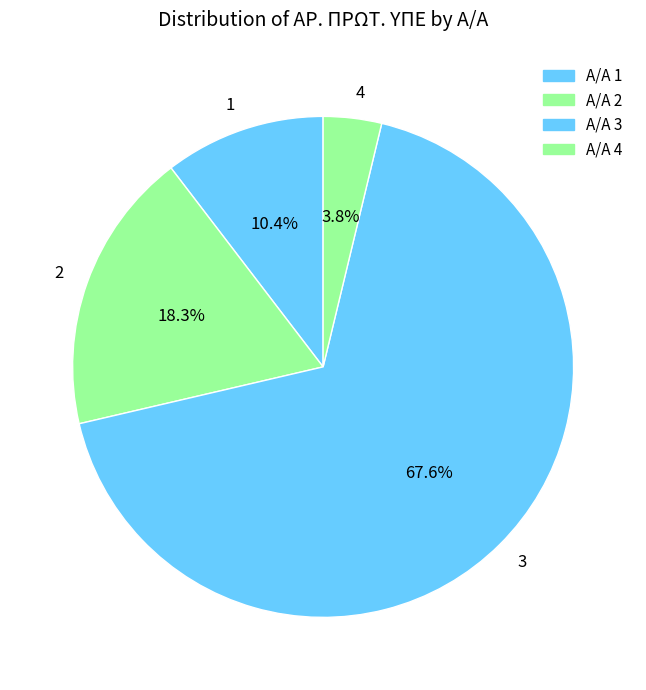

To the nearest percent, what is the difference between the 1 and 2 slice percentages?

8%